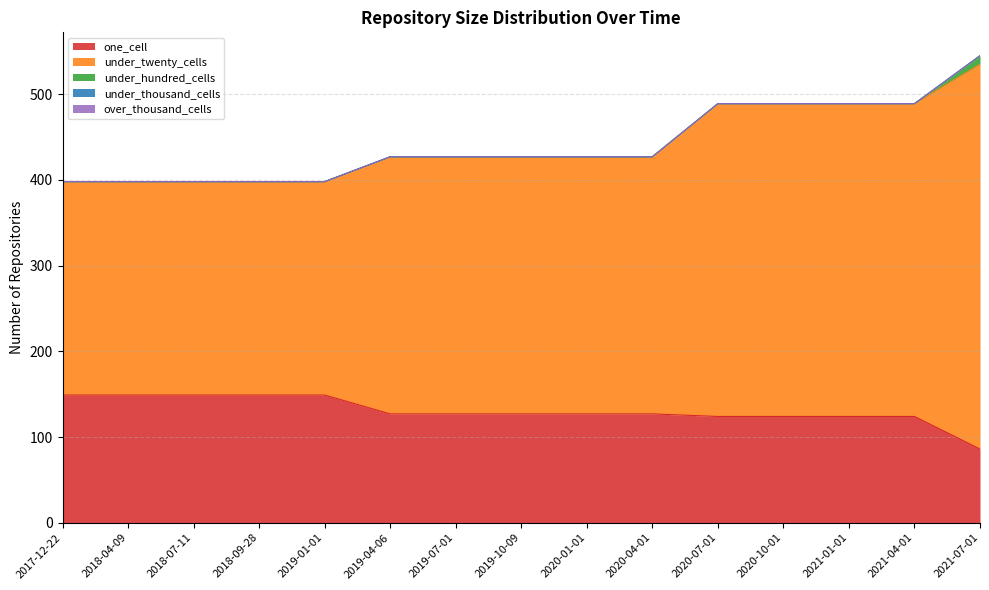

How many distinct data groups are displayed?

5